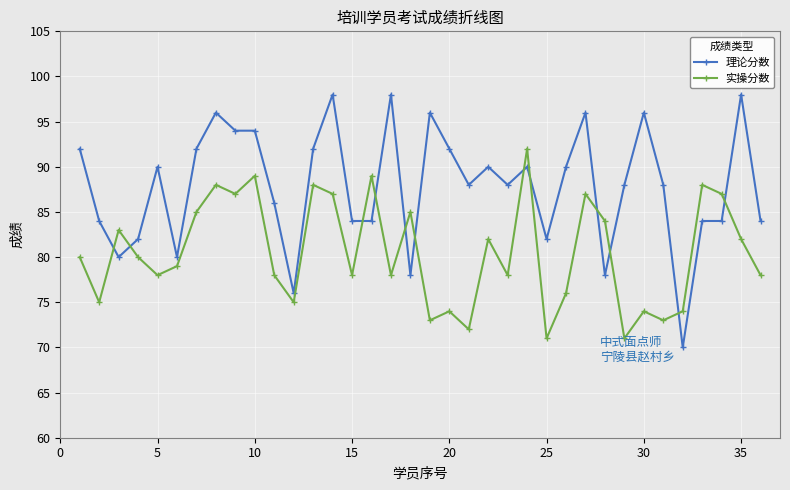

True or false: 实操分数 has more than 1 points higher than both neighbors.

True